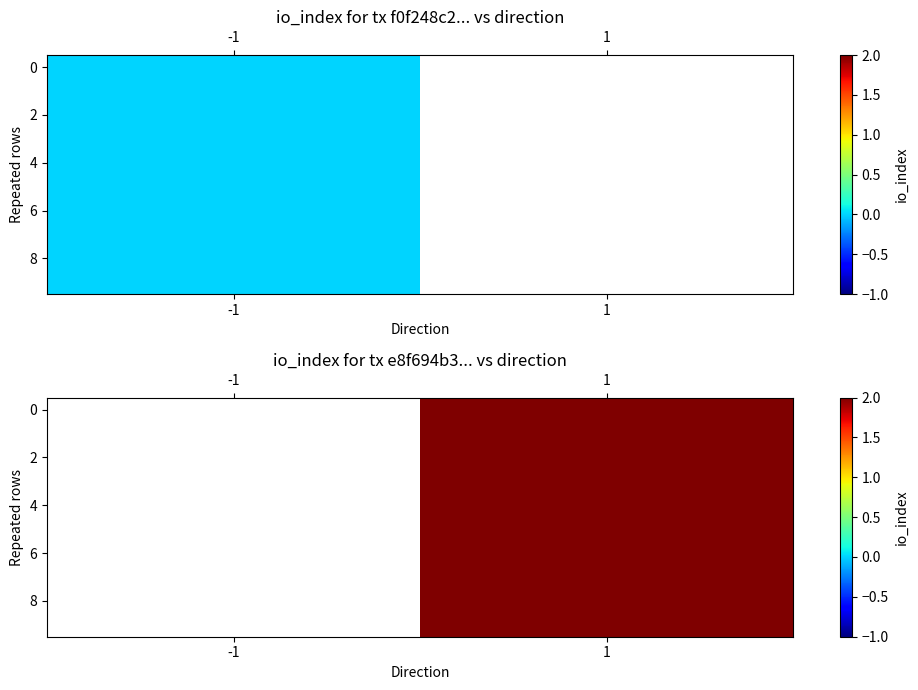

At which category is the sum across all series the highest?

1